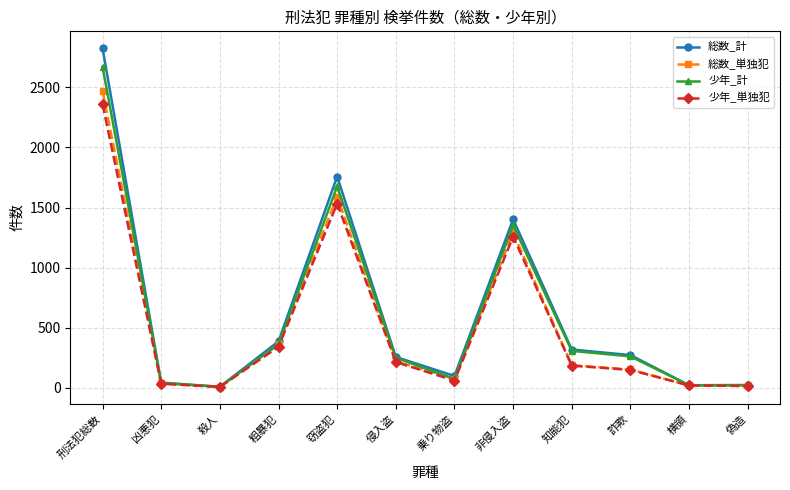

What is the minimum value shown in the chart?

8